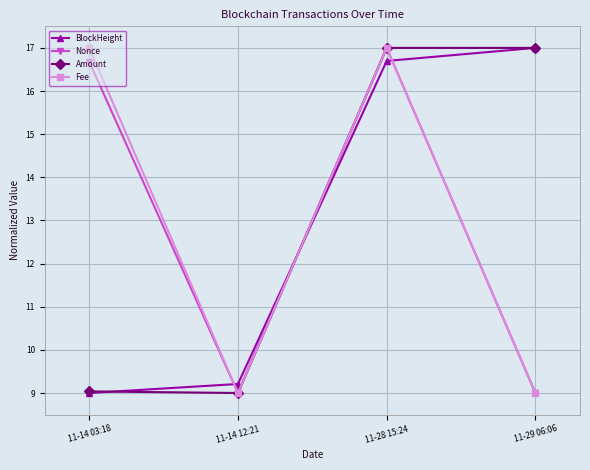

At which label does BlockHeight reach its minimum?

11-14 03:18